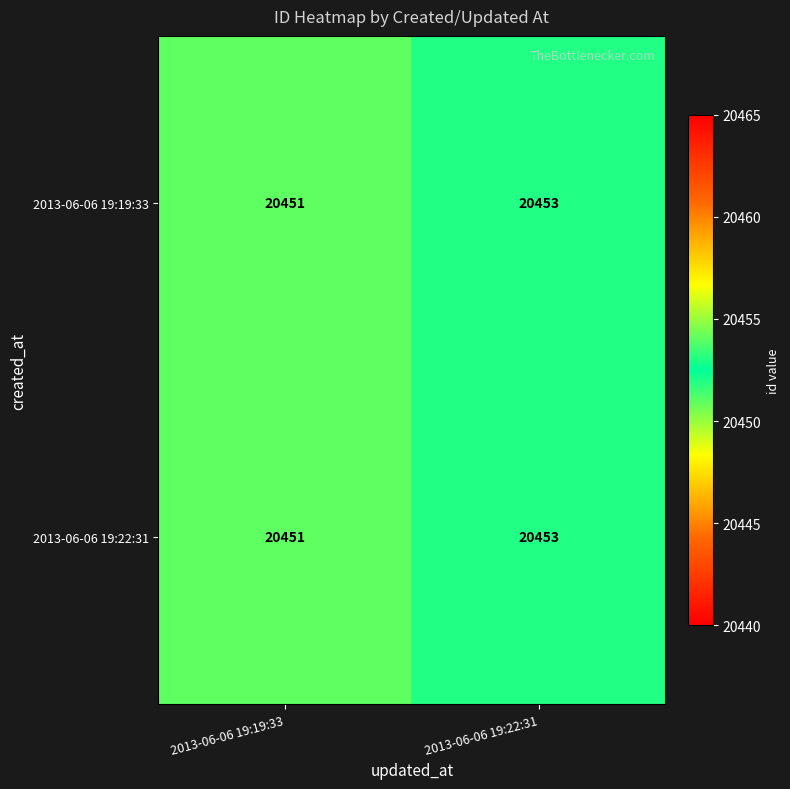

Rank the categories by 2013-06-06 19:22:31 value from highest to lowest.

2013-06-06 19:22:31, 2013-06-06 19:19:33